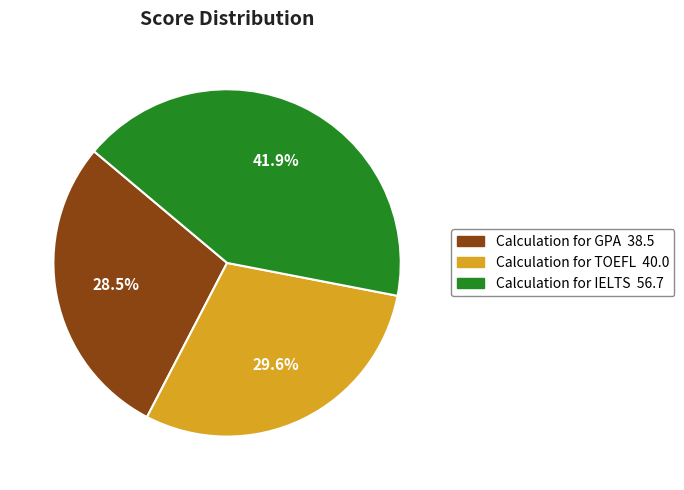

To the nearest percent, what is the combined percentage of Calculation for IELTS and Calculation for TOEFL?

72%